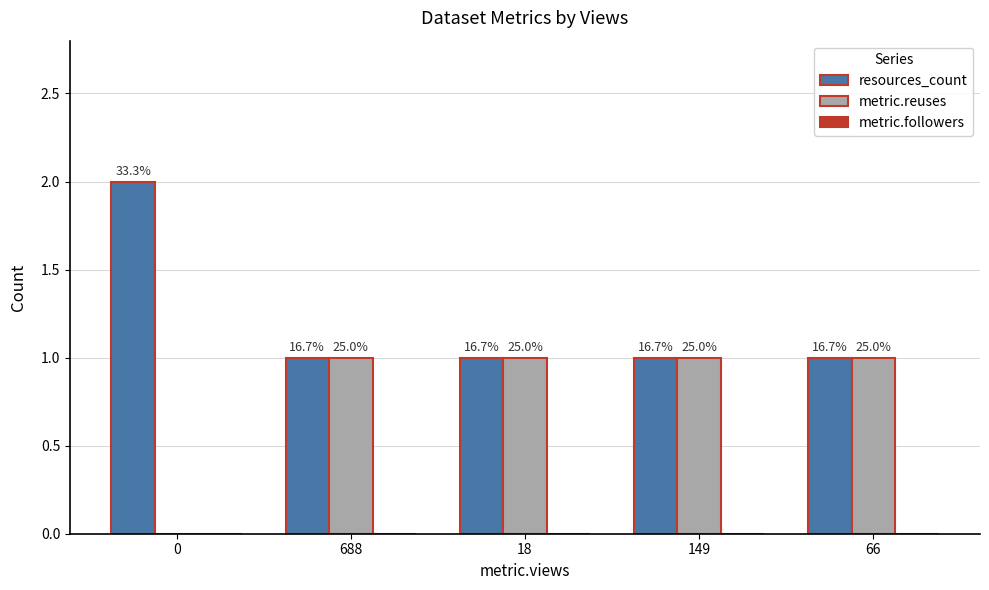

What is the approximate value of metric.reuses at 149?

1